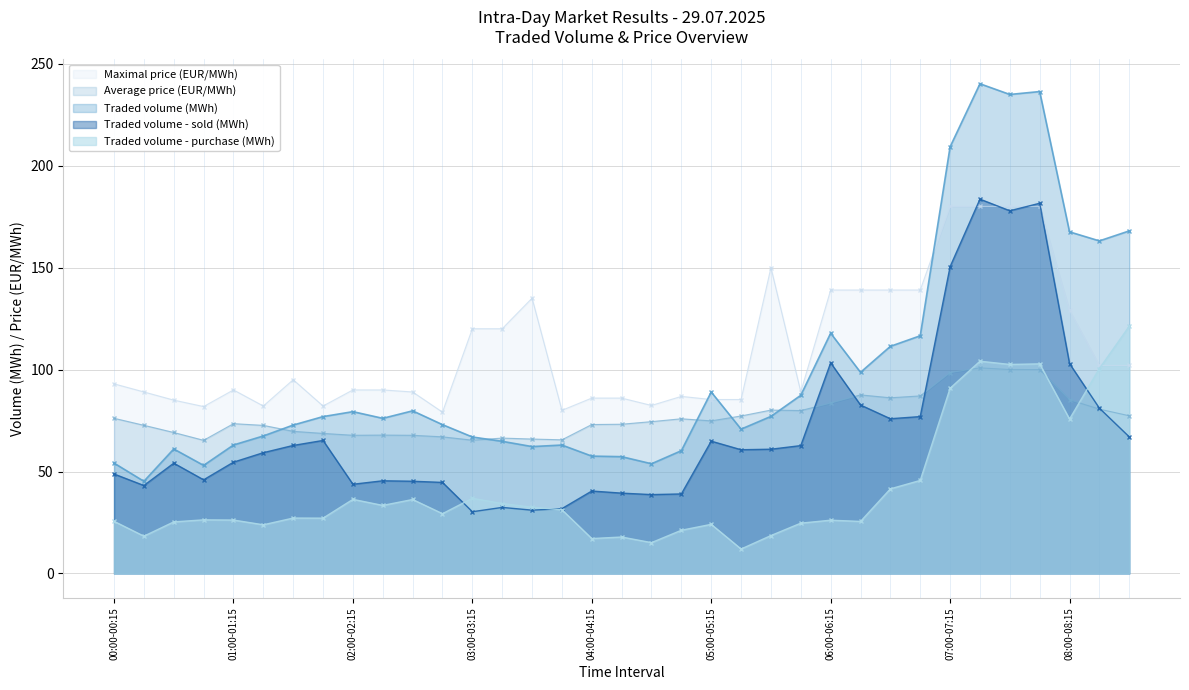

What is the difference between the maximum and second lowest values in the Average price (EUR/MWh) series?

35.5